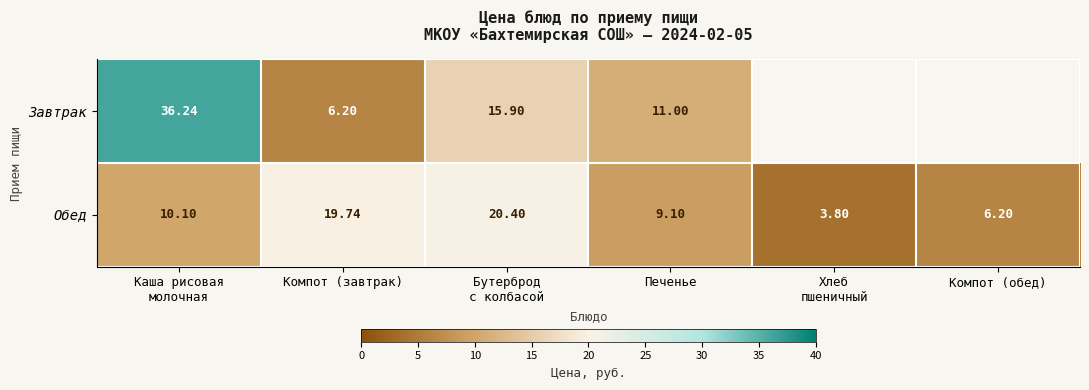

How many data points in Обед are less than 10?

3